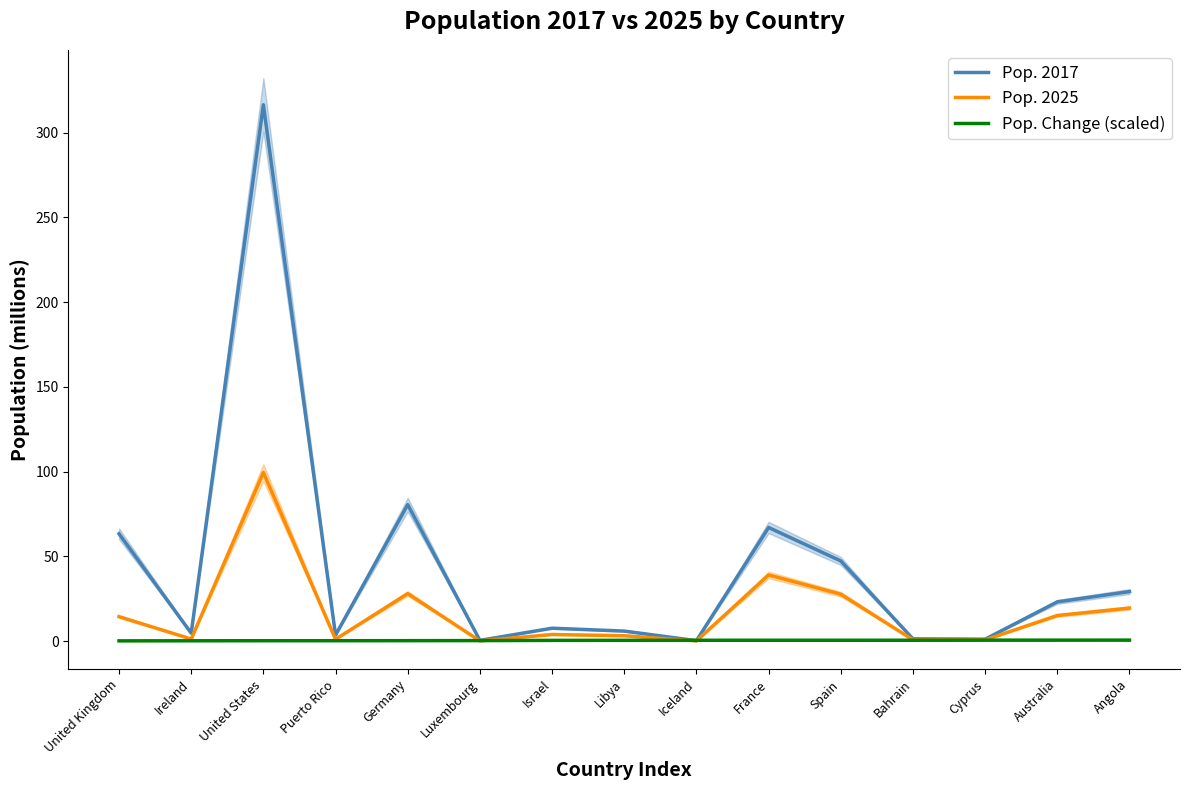

Where do Pop. 2017 and Pop. Change (scaled) first cross each other?

Libya and Iceland